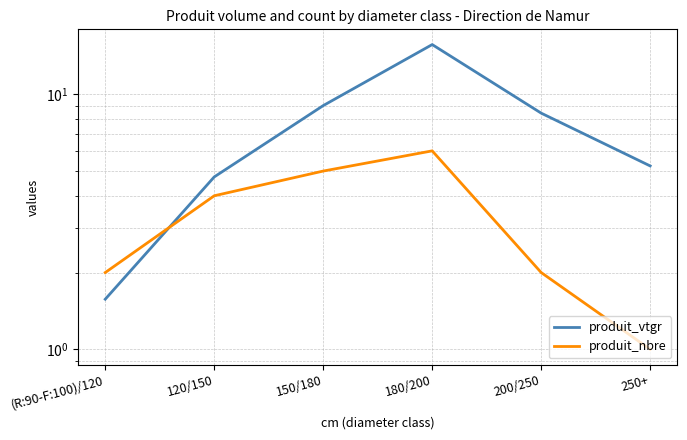

True or false: produit_vtgr has more than 2 points higher than both neighbors.

False